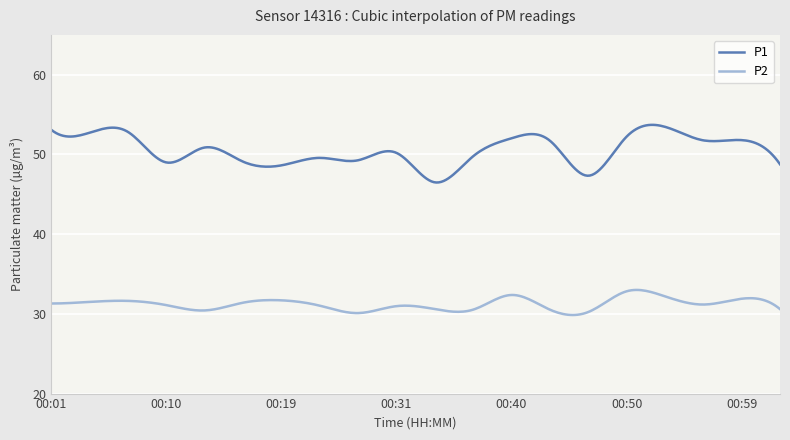

Rank the series by their average value, from lowest to highest.

P2, P1